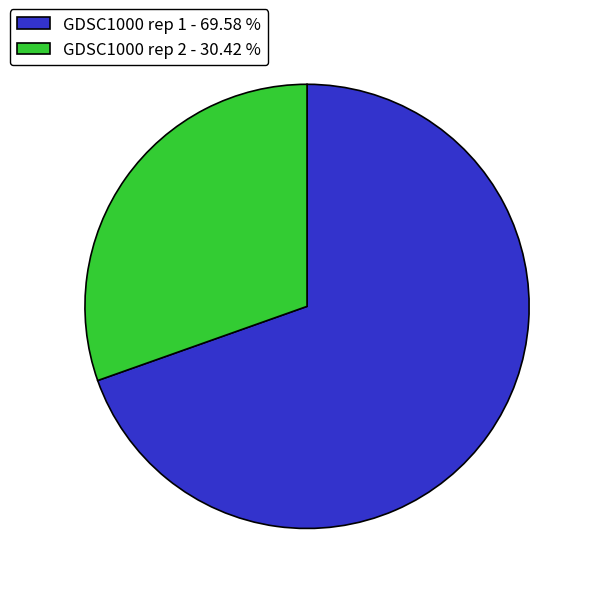

Which has a higher value, GDSC1000 rep 2 - 30.42 % or GDSC1000 rep 1 - 69.58 %?

GDSC1000 rep 1 - 69.58 %